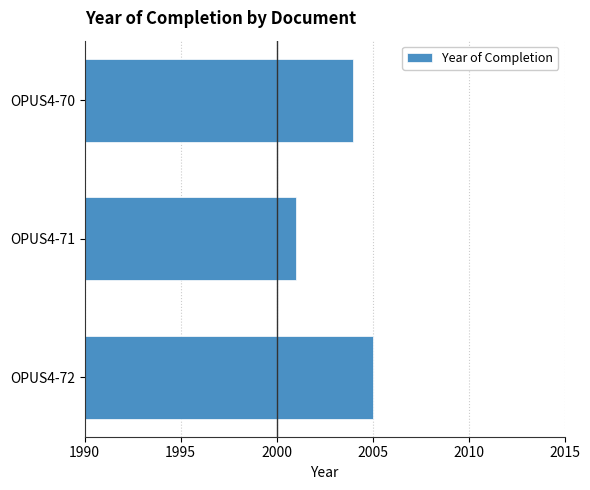

What is the change in value from OPUS4-72 to OPUS4-71?

-4